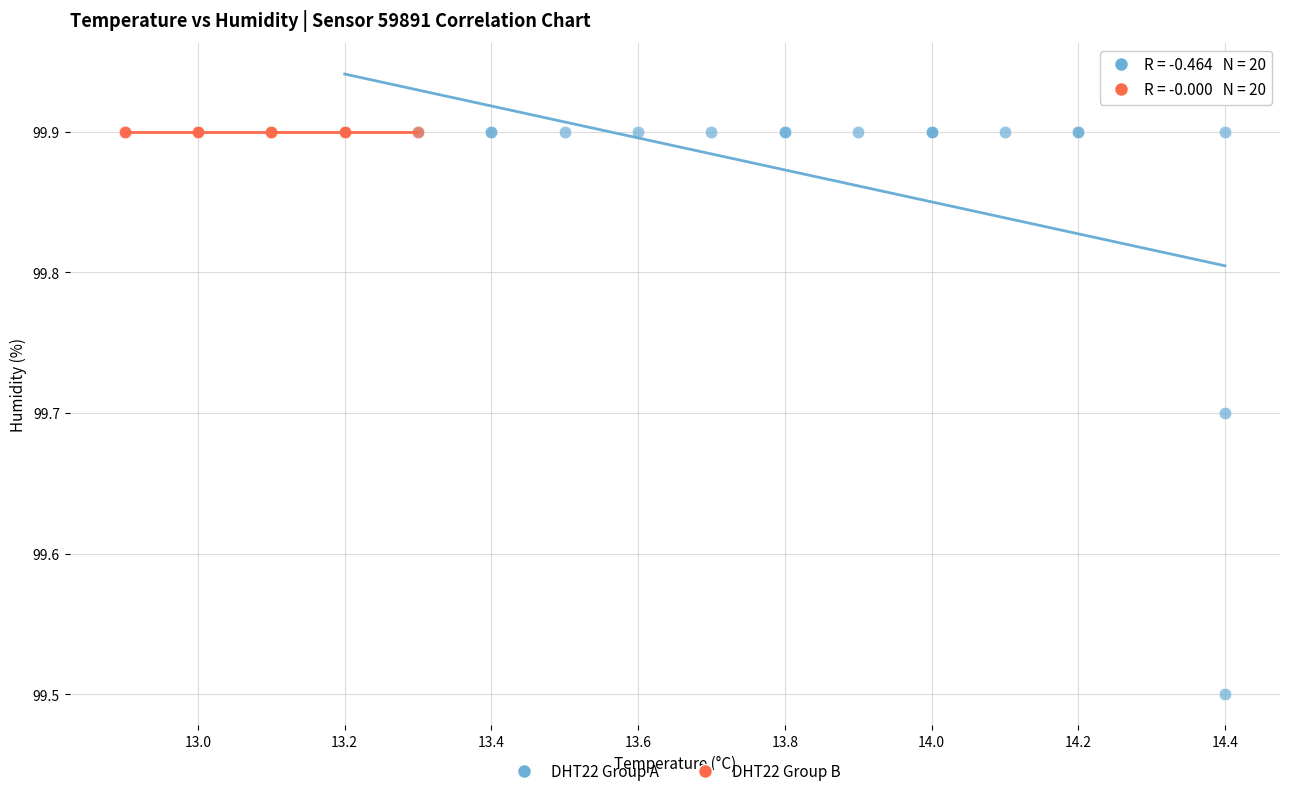

Which series reaches the minimum Y coordinate?

DHT22 Group A